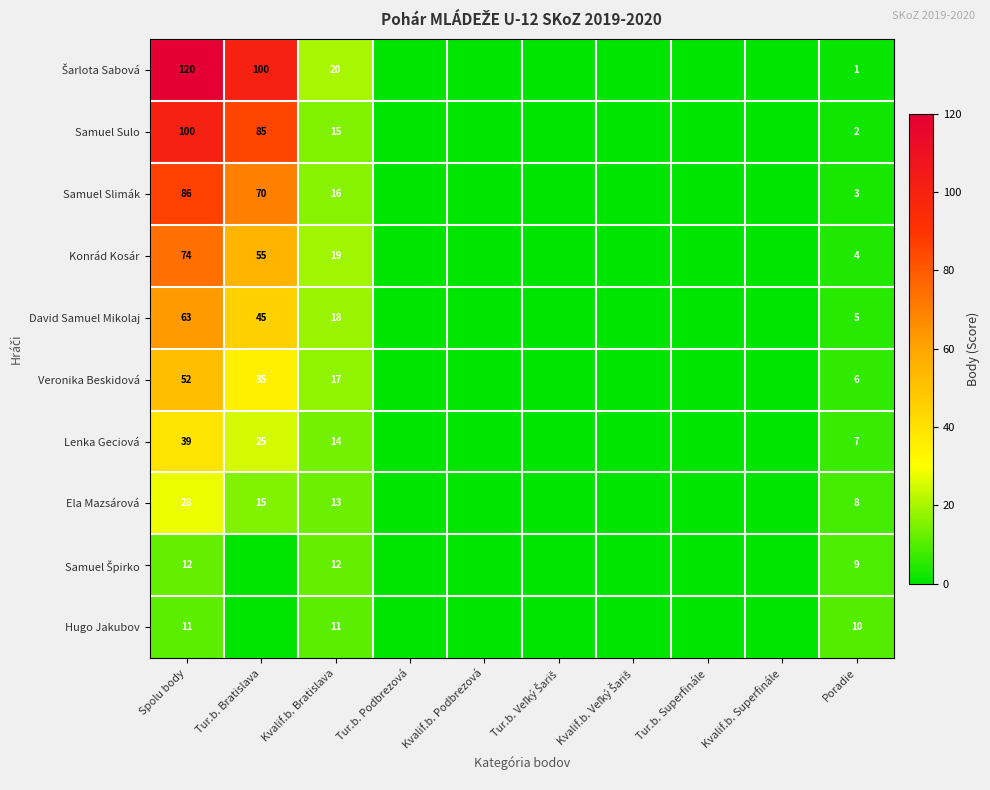

How many data points does each series have?

10